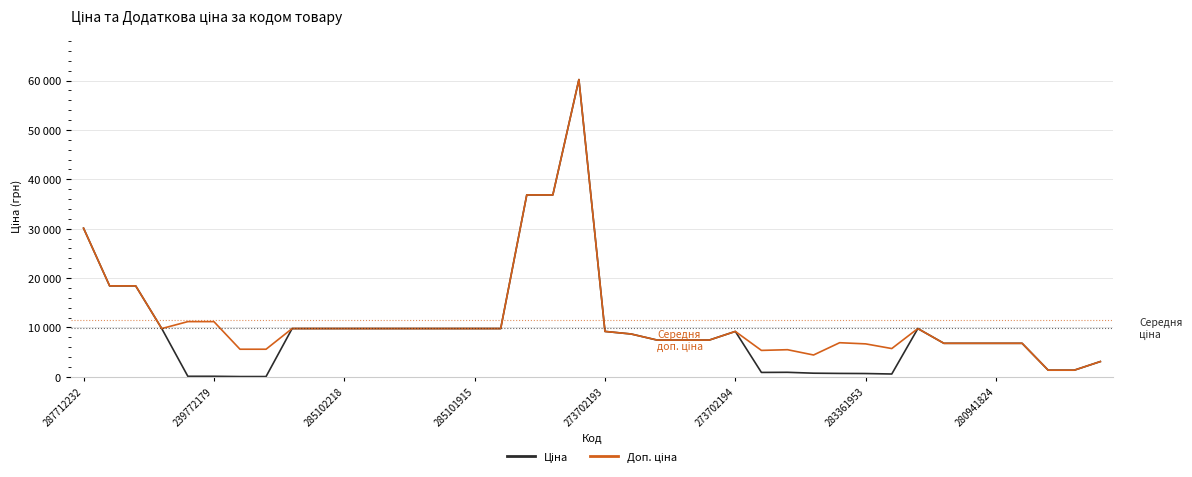

Does the chart have visible grid lines?

Yes